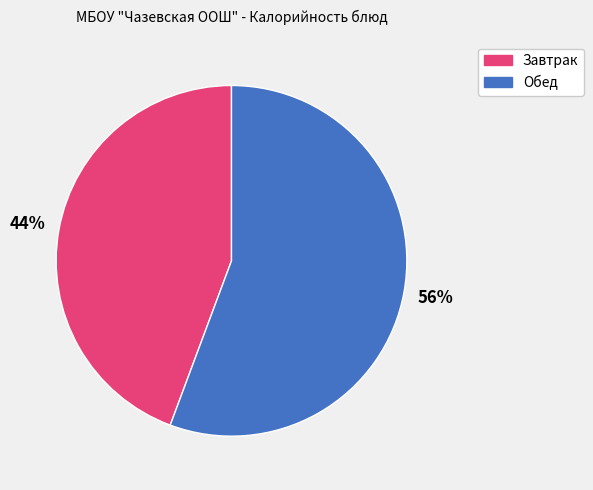

Does any single category account for the majority?

Yes